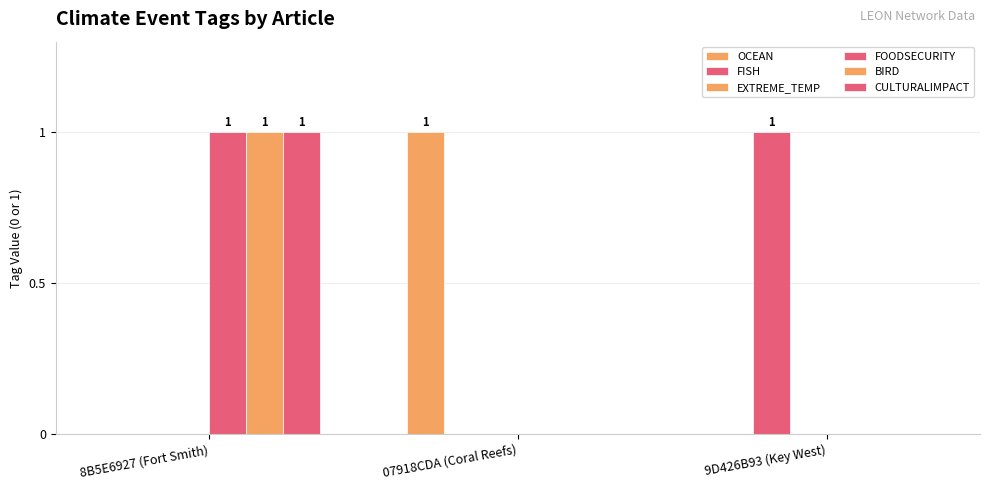

What is the label of the 1st bar from the left?

8B5E6927 (Fort Smith)